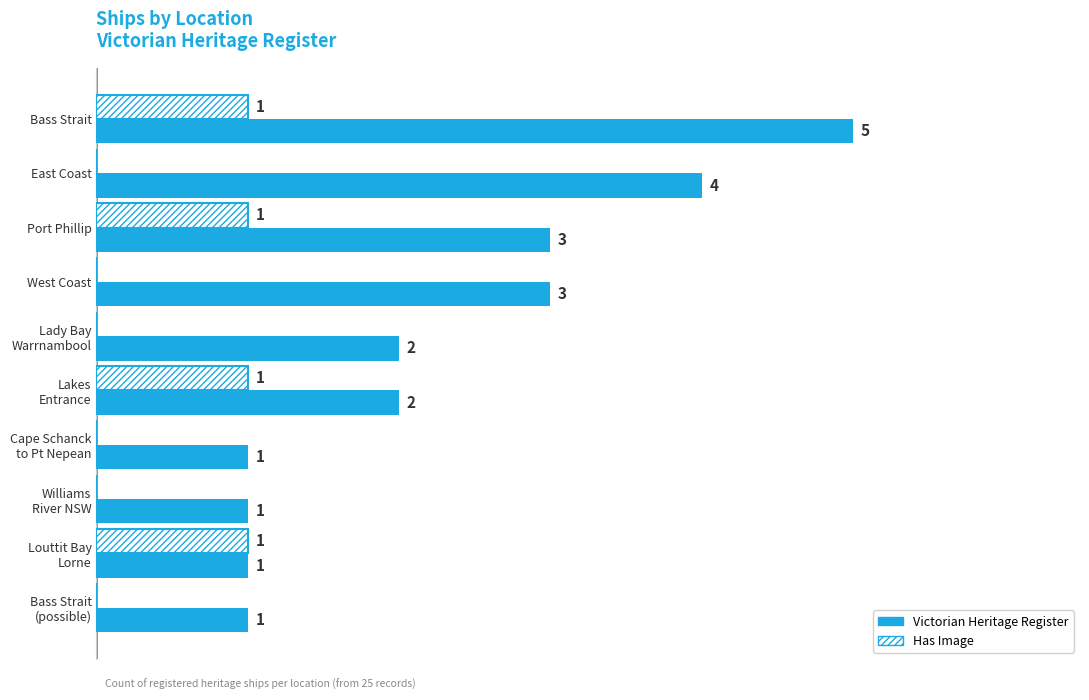

Which category has the highest value across all series?

Bass Strait